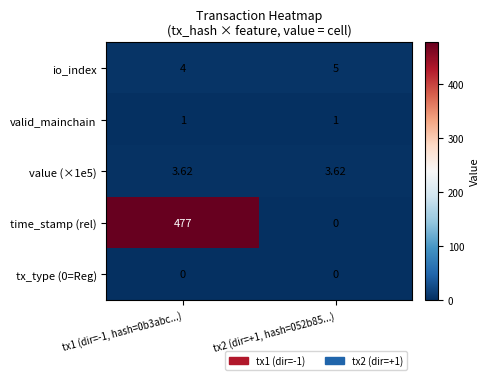

What is the total value across all series at tx1 (dir=-1, hash=0b3abc...)?

485.6